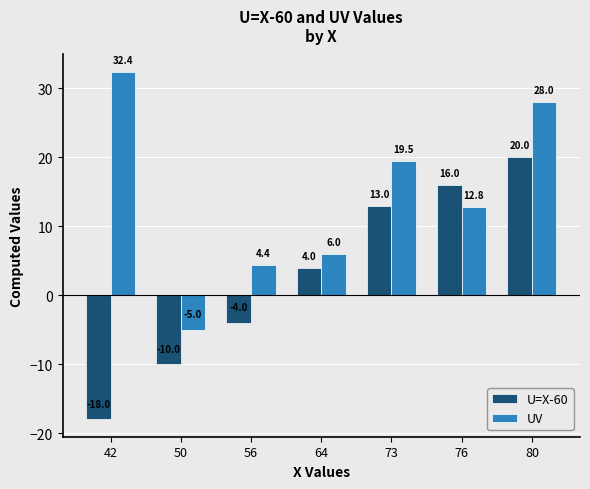

What is the total value across all series at 56?

0.4